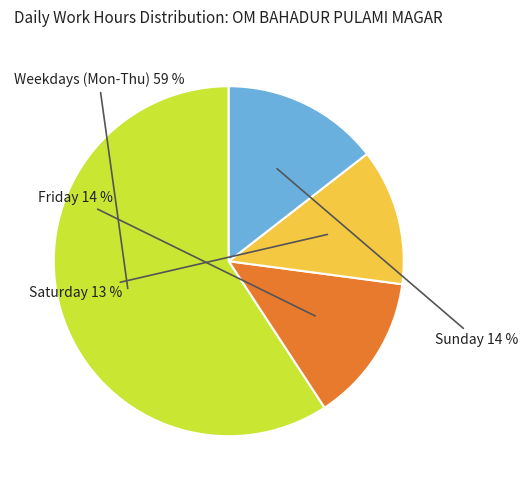

To the nearest percent, what is the average slice percentage?

25%